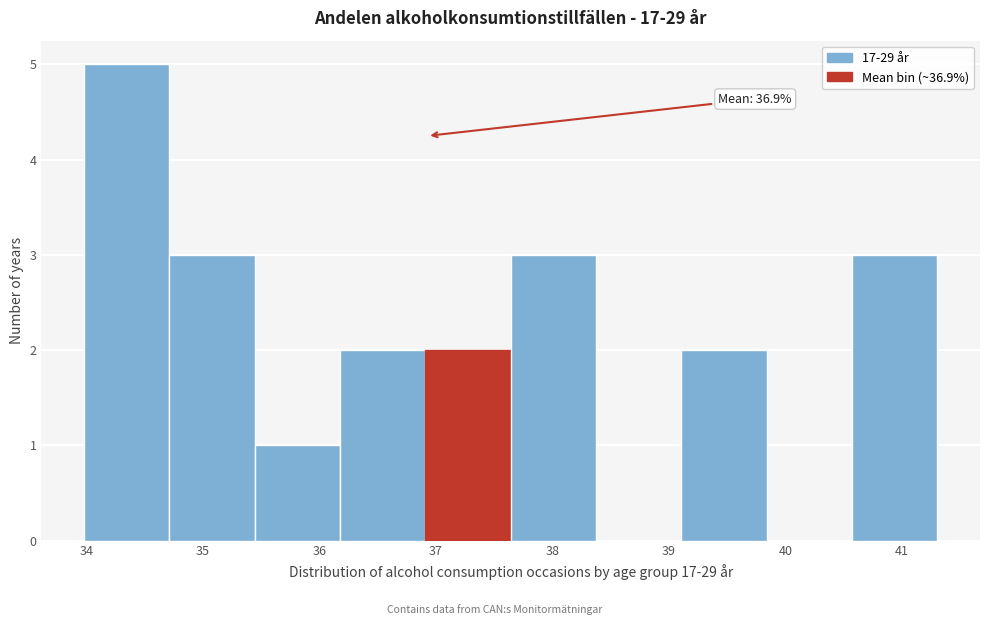

Over which range of the x-axis is the bar tallest?

34.0 to 34.7